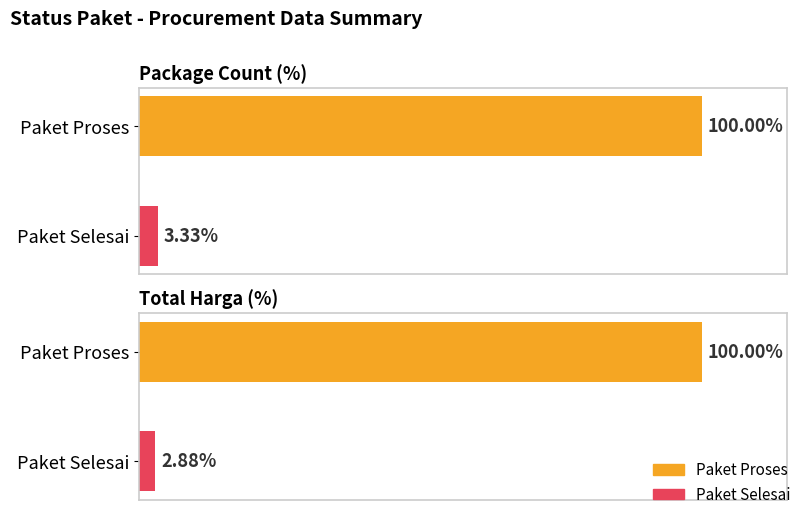

What is the highest value of the Package Count series?

100.0